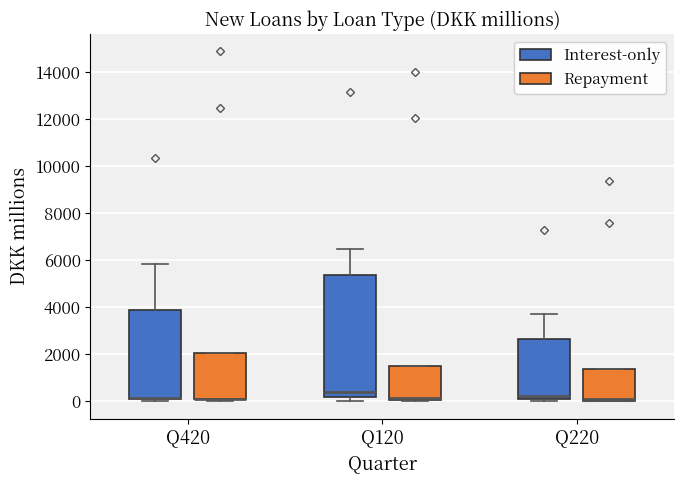

Comparing the boxes themselves (not the whiskers), which one is the tallest?

Q120 (Interest-only)